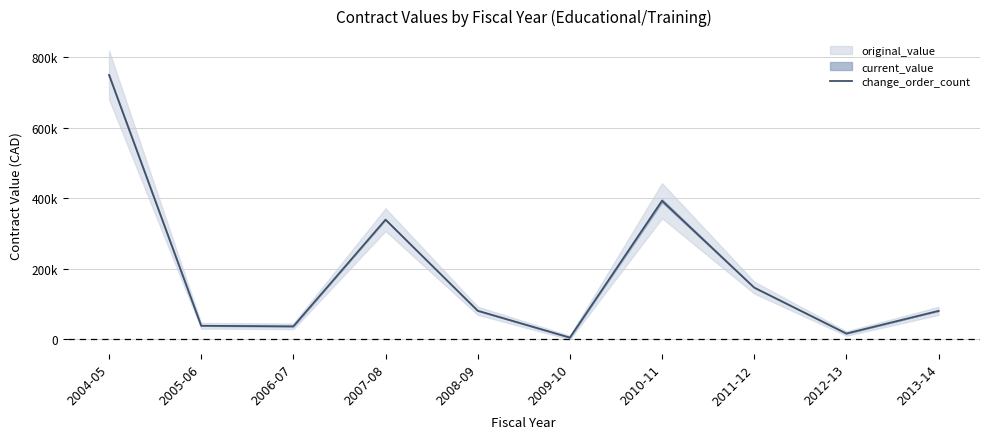

What is the label of the 2nd point from the right?

2012-13